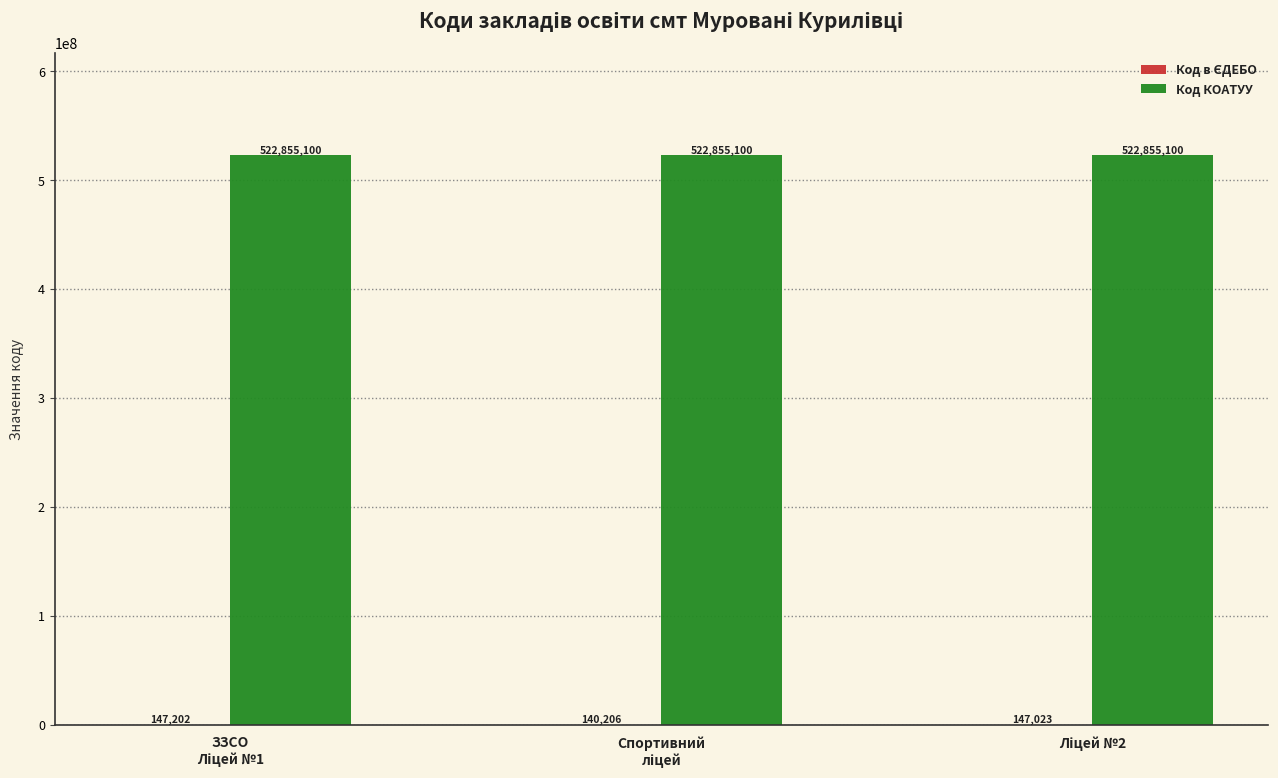

What is the maximum value shown in the chart?

522855100